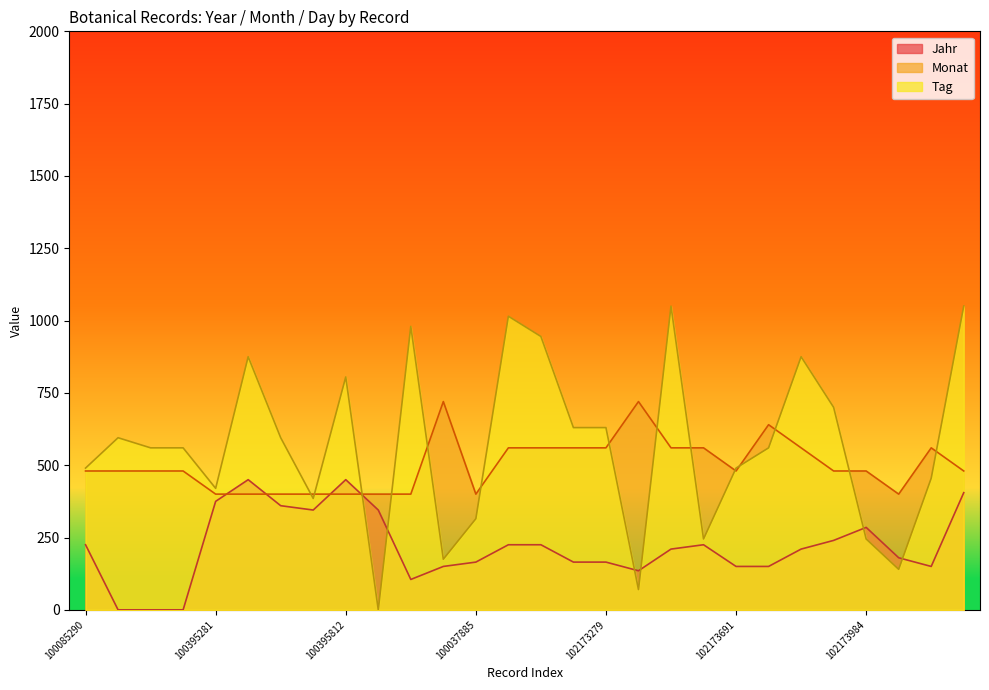

What is the average value of the Monat series?

500